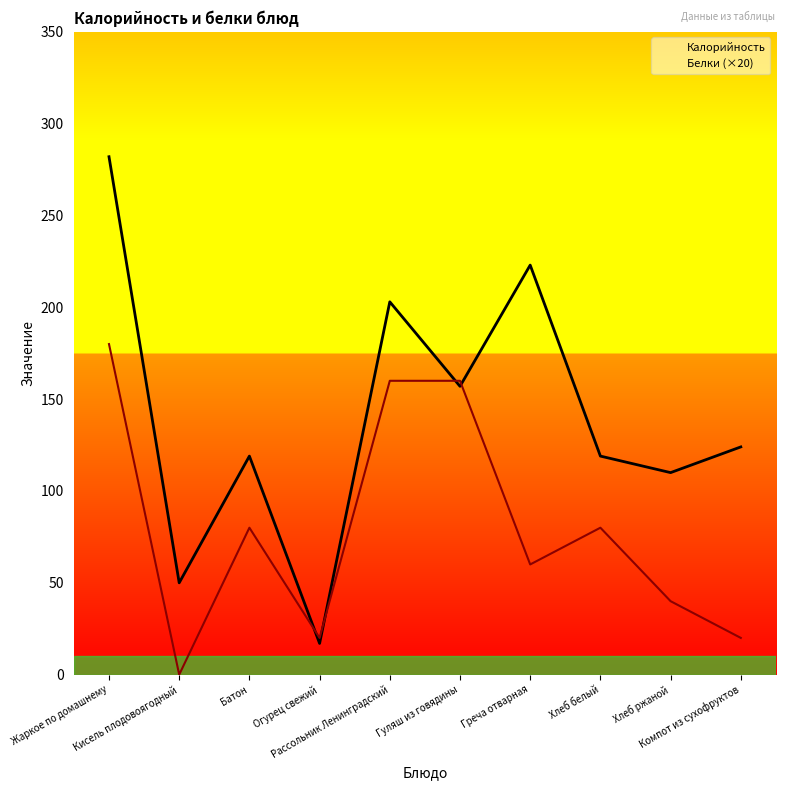

What is the label of the 6th point from the right?

Рассольник Ленинградский